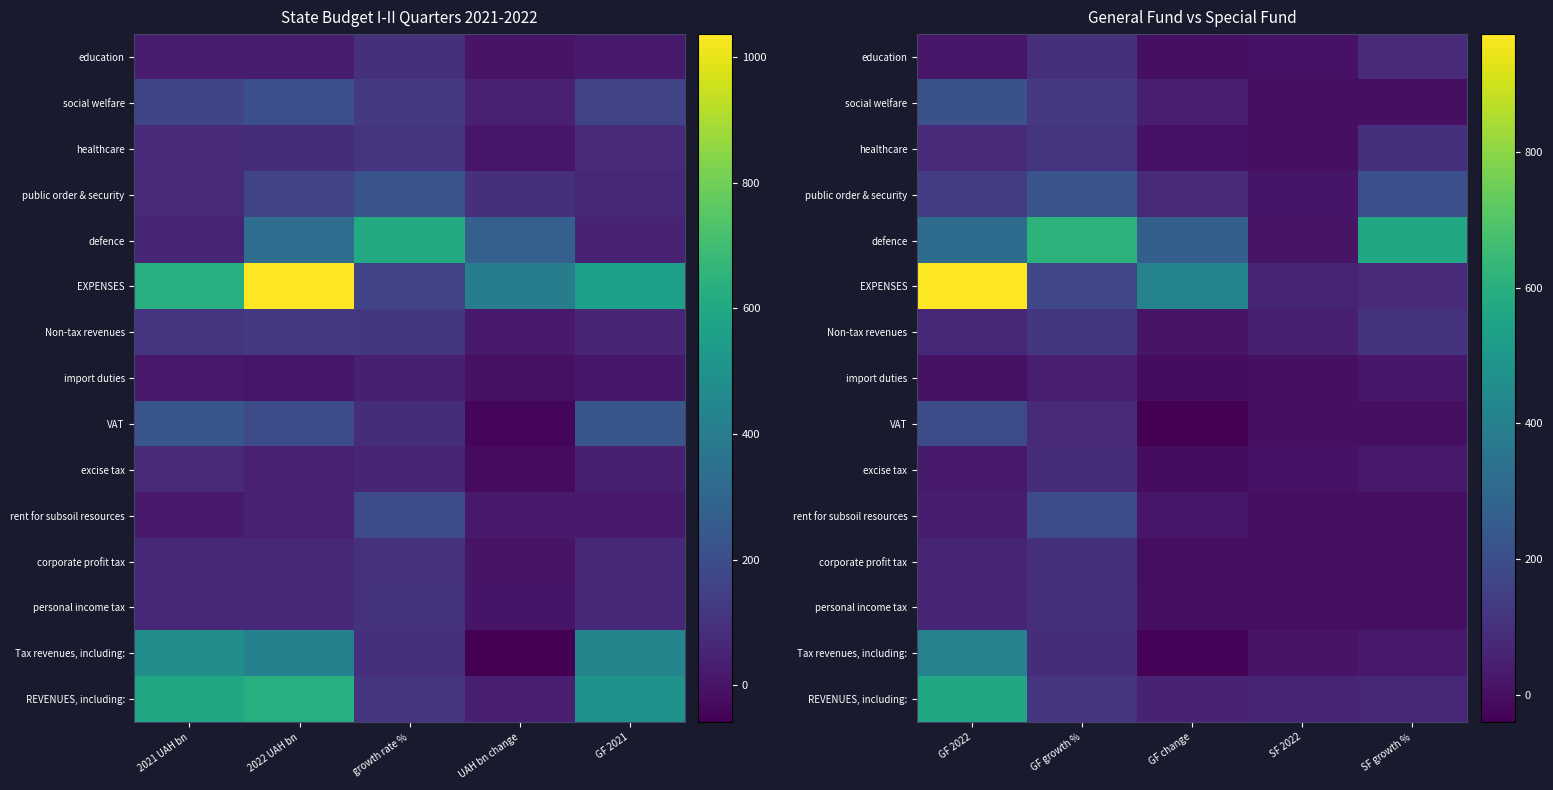

What is the sum of the corporate profit tax values at SF growth % and GF 2022?

64.6